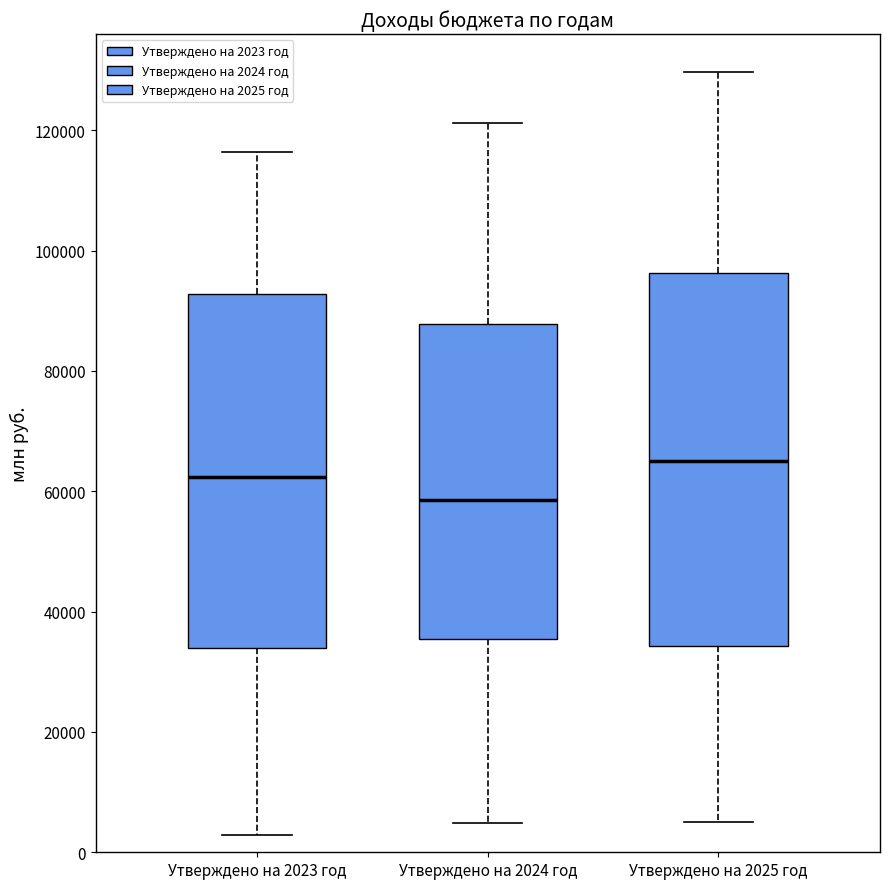

Reading left to right, read every box against the y-axis: the position of its median line, the range the box covers, and the ends of its whiskers. The values are not printed on the chart, so give them approximately, as read against the axis.

Утверждено на 2023 год: median 62000, box 34000 to 92000, whiskers 2000 to 116000
Утверждено на 2024 год: median 58000, box 36000 to 88000, whiskers 4000 to 122000
Утверждено на 2025 год: median 66000, box 34000 to 96000, whiskers 6000 to 130000